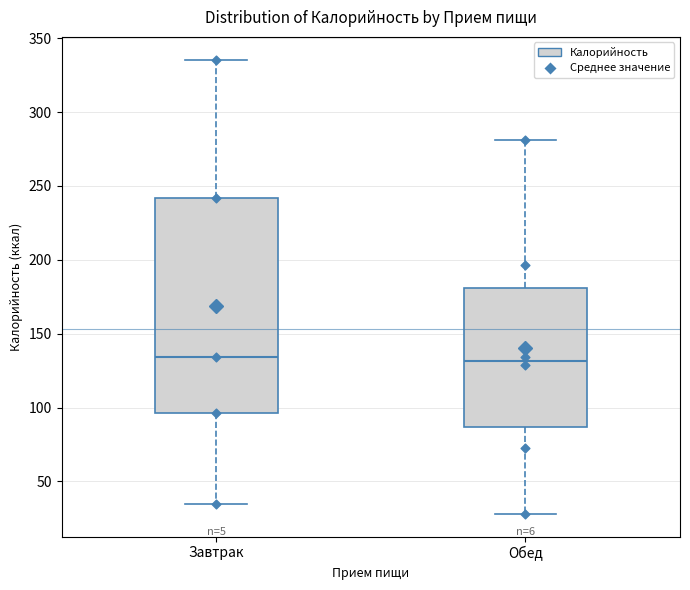

Reading left to right, read every box against the y-axis: the position of its median line, the range the box covers, and the ends of its whiskers. The values are not printed on the chart, so give them approximately, as read against the axis.

Завтрак: median 135, box 95 to 240, whiskers 35 to 335
Обед: median 130, box 85 to 180, whiskers 30 to 280